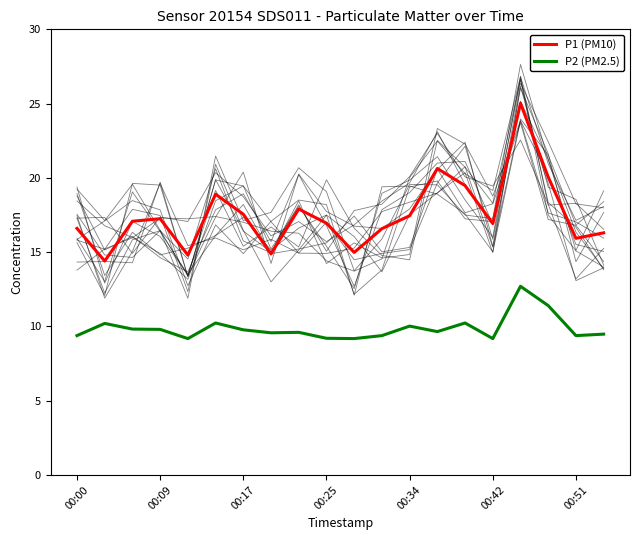

Does the chart display data point markers on the line(s)?

No